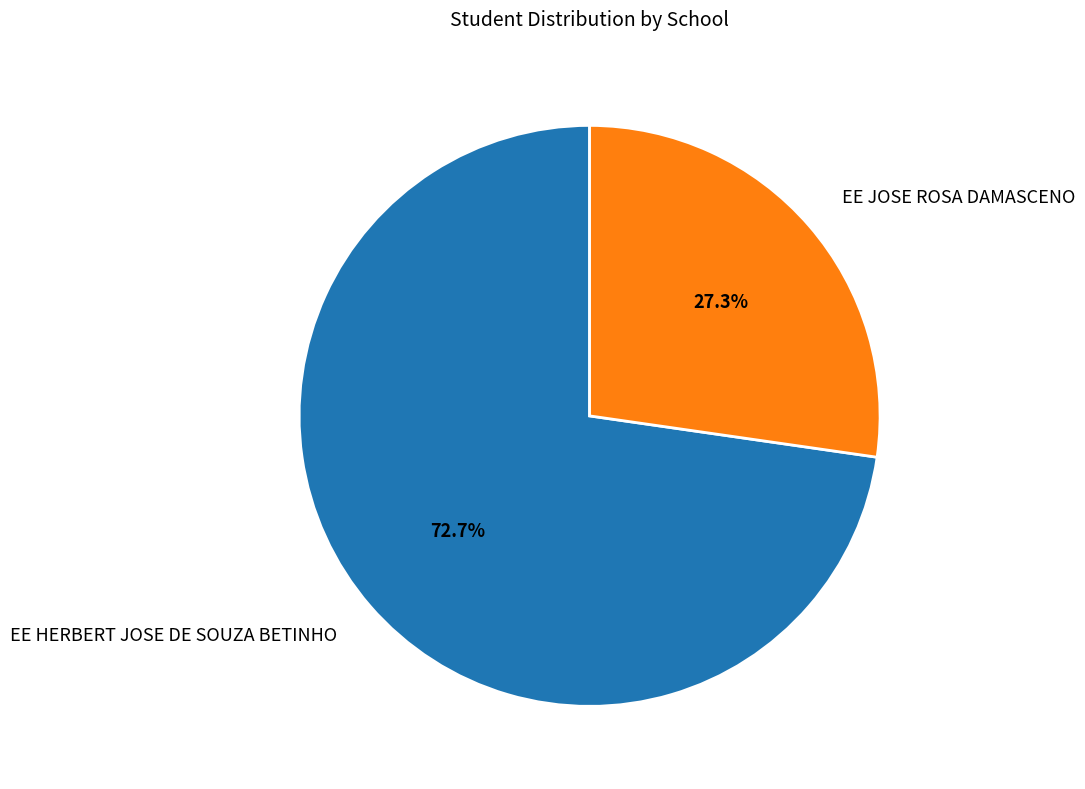

To the nearest percent, what portion does EE JOSE ROSA DAMASCENO represent?

27%